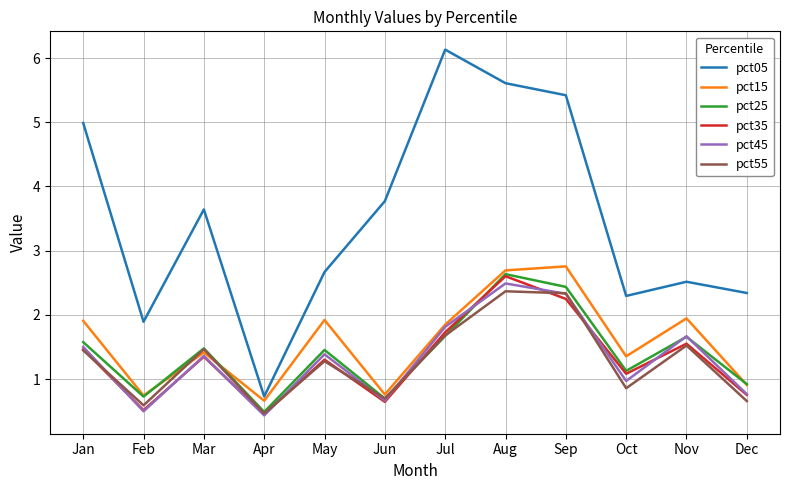

What value does the pct05 series have at Mar?

3.6